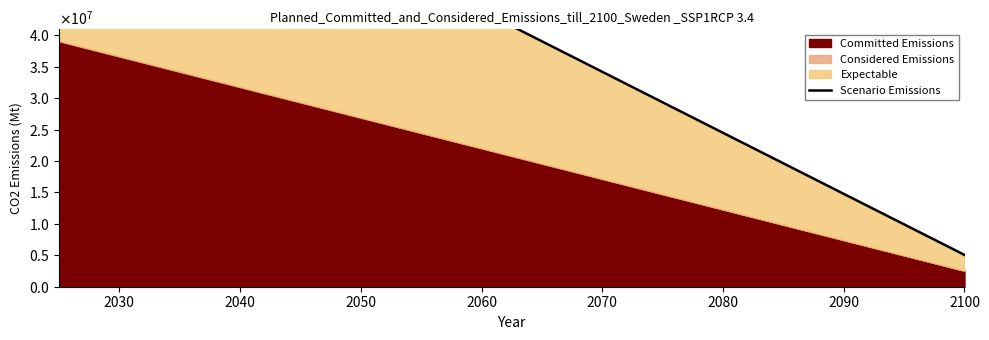

What is the change in value from 2030 to 2050?

-10405243.9